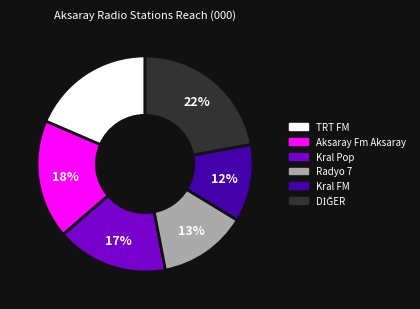

To the nearest percent, what is the average slice percentage?

17%